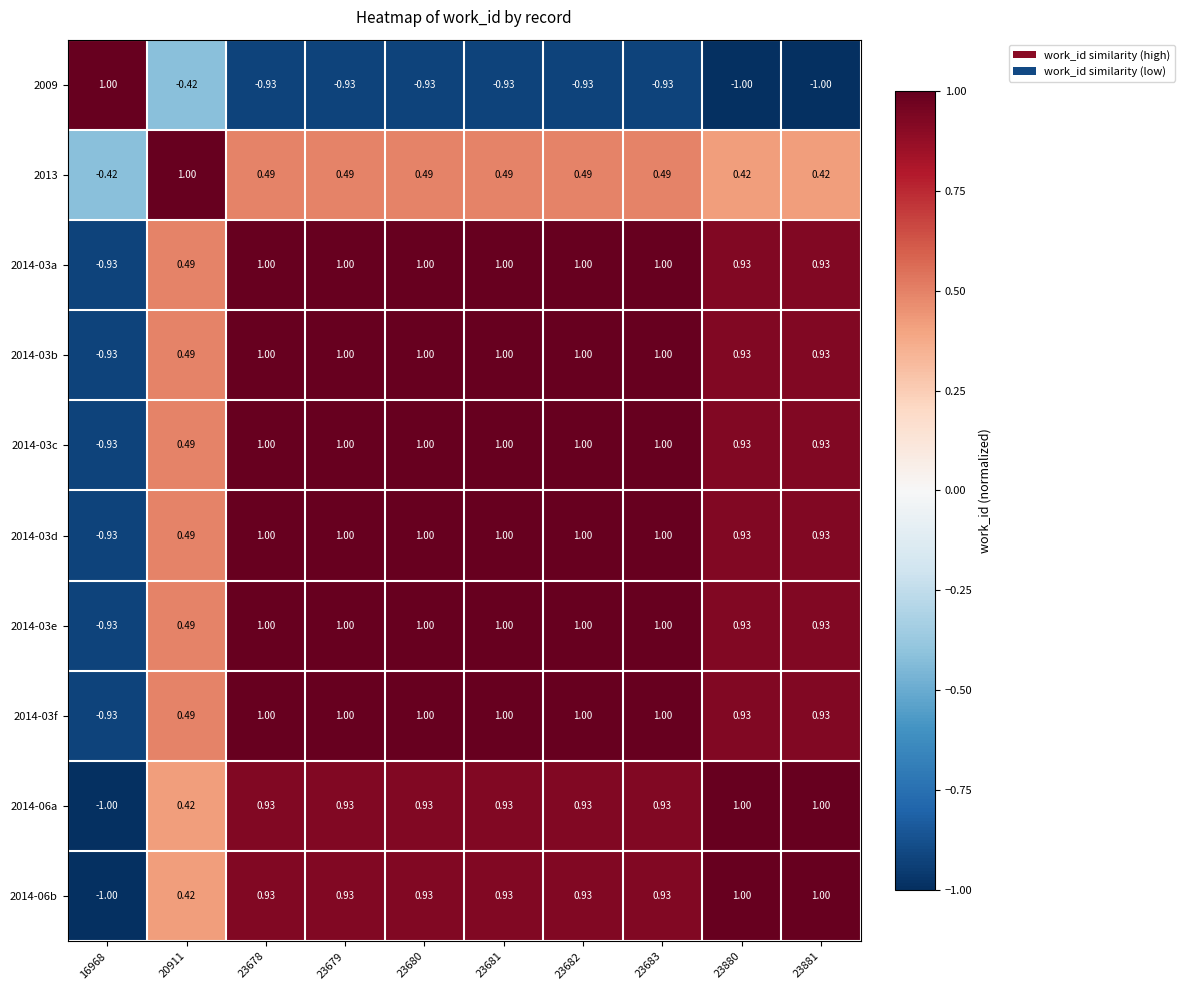

What is the difference between the highest and lowest values at 23682?

1.9